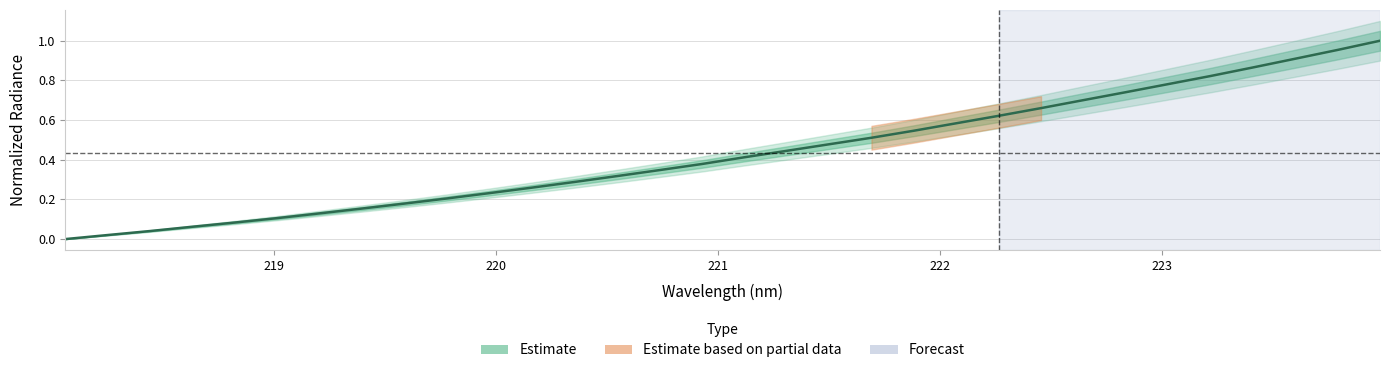

What is the value of the 29th point from the left?

0.9